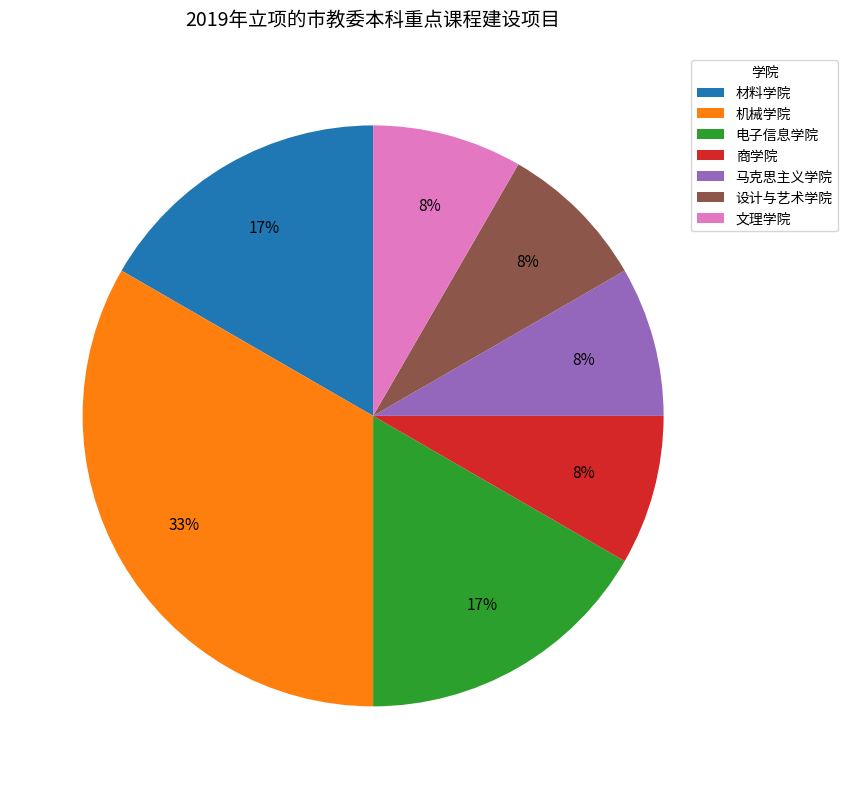

What percentage is the 设计与艺术学院 slice, to the nearest percent?

8%